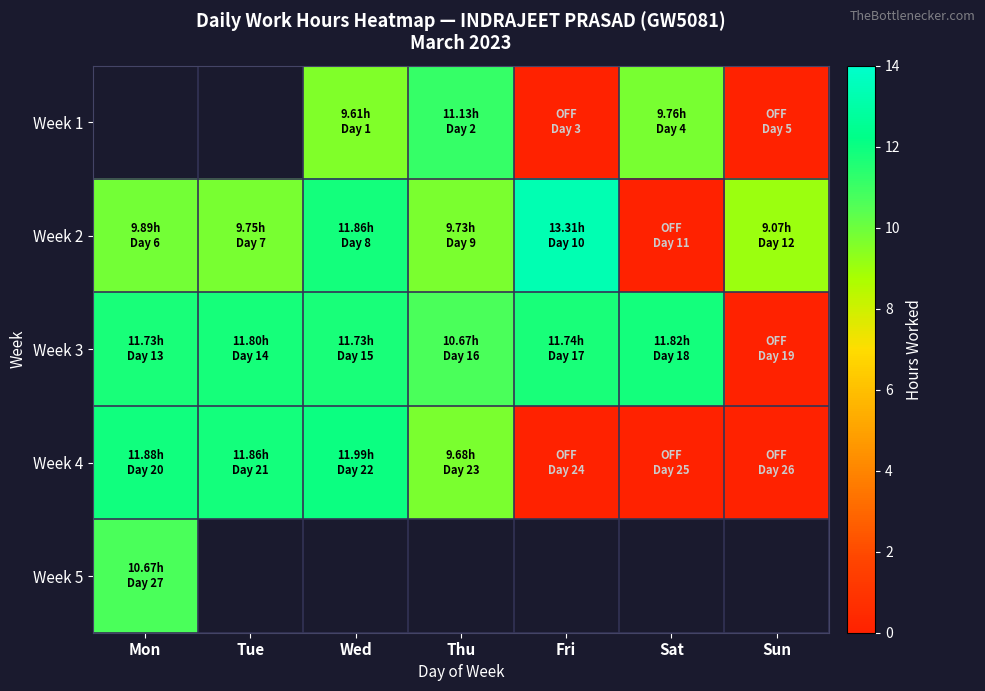

What is the average value of the Week 4 series?

6.5